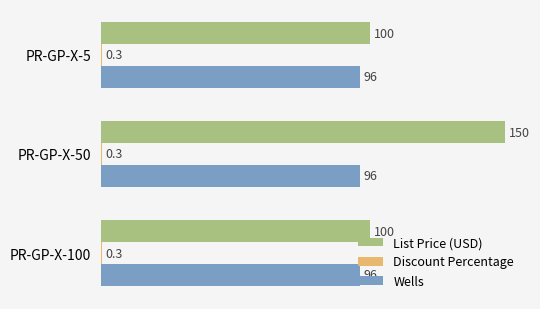

The value of Wells at PR-GP-X-100 is 96.0. True or false?

True